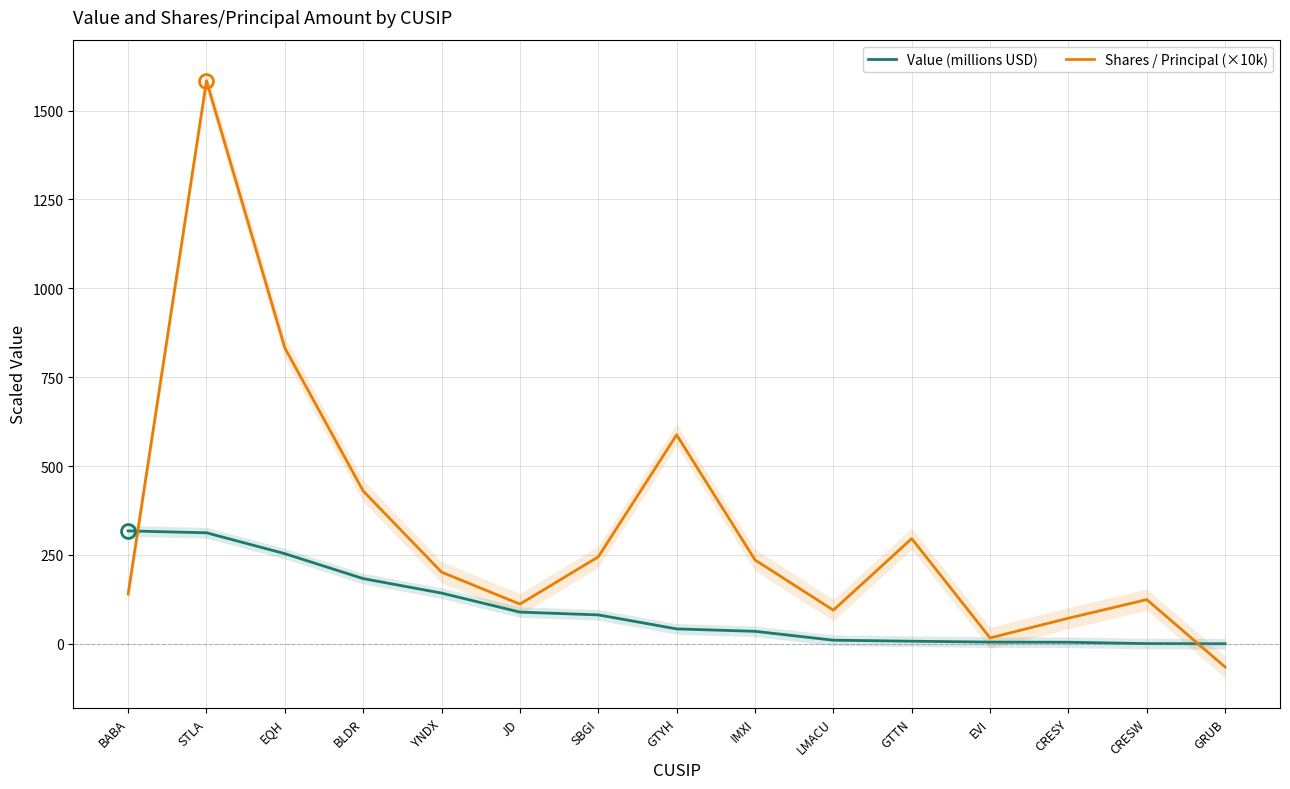

What is the greatest value displayed?

1584.0